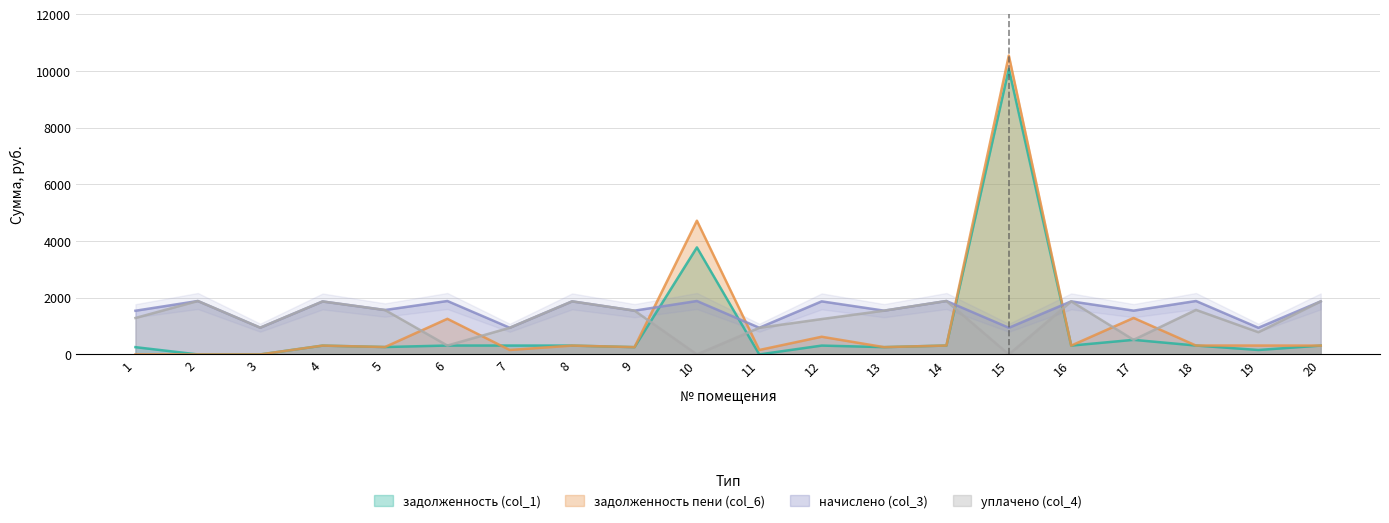

Between which two adjacent categories do начислено (col_3) and уплачено (col_4) first intersect?

1 and 2